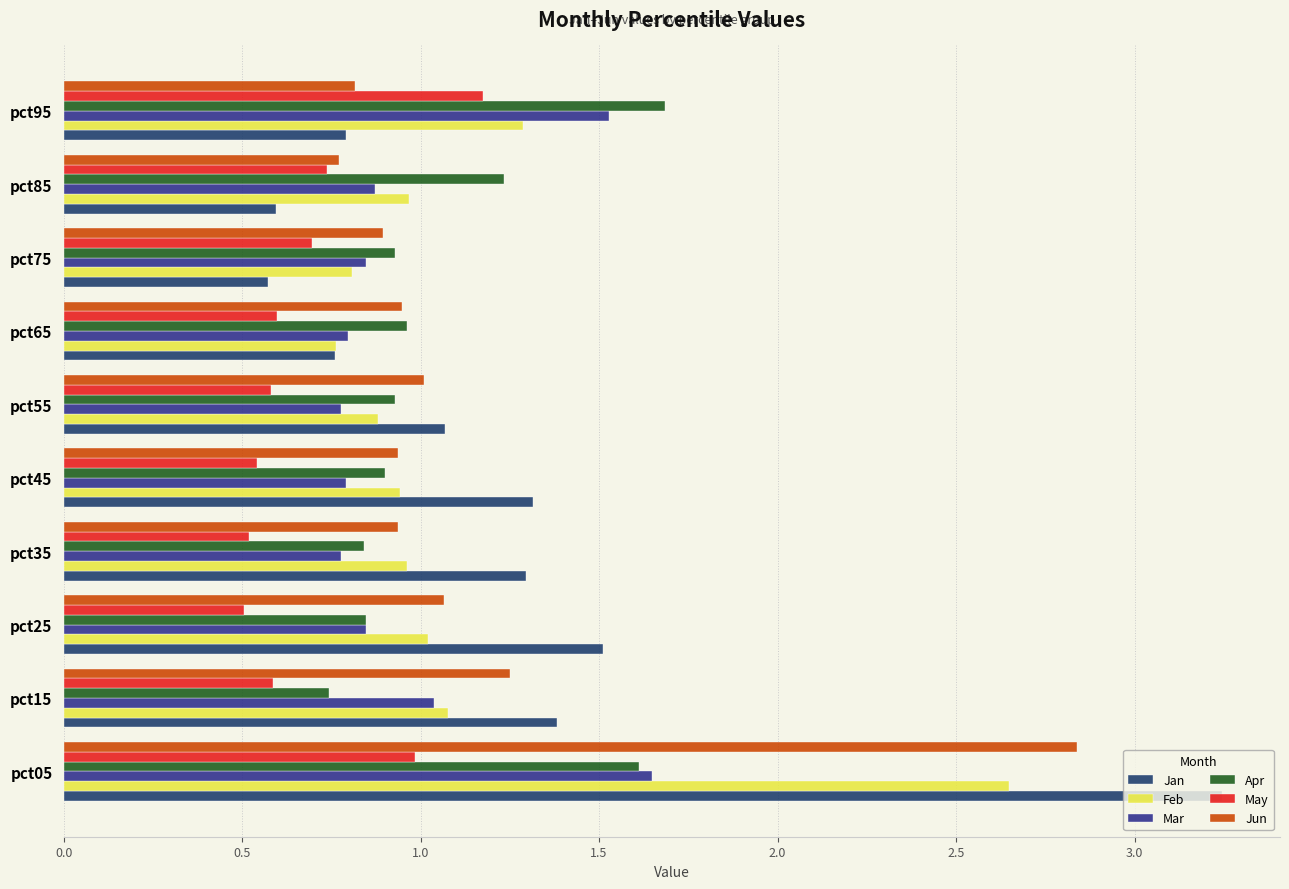

Which series has the largest range (max minus min)?

Jan